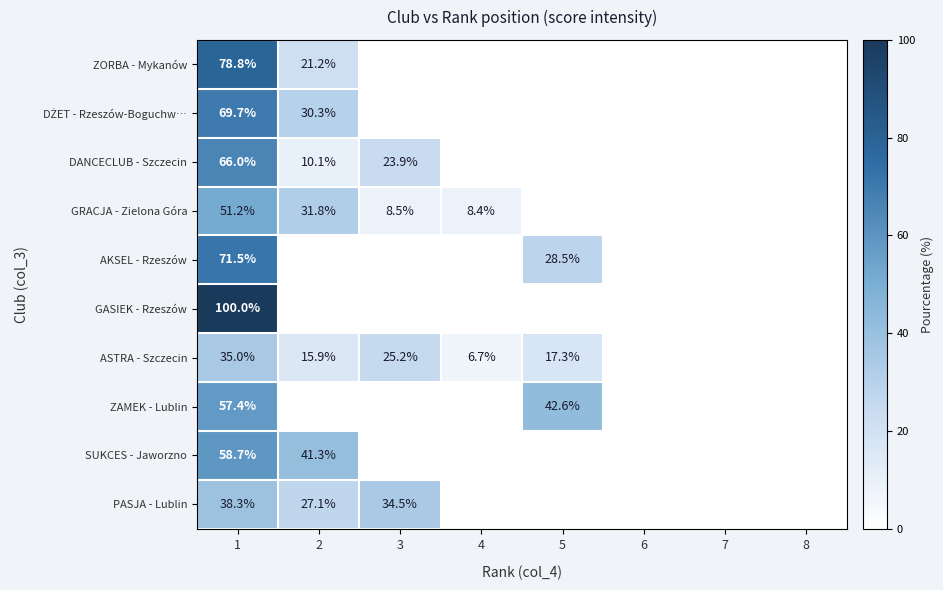

The SUKCES - Jaworzno series shows 41.3 at 2. True or false?

True